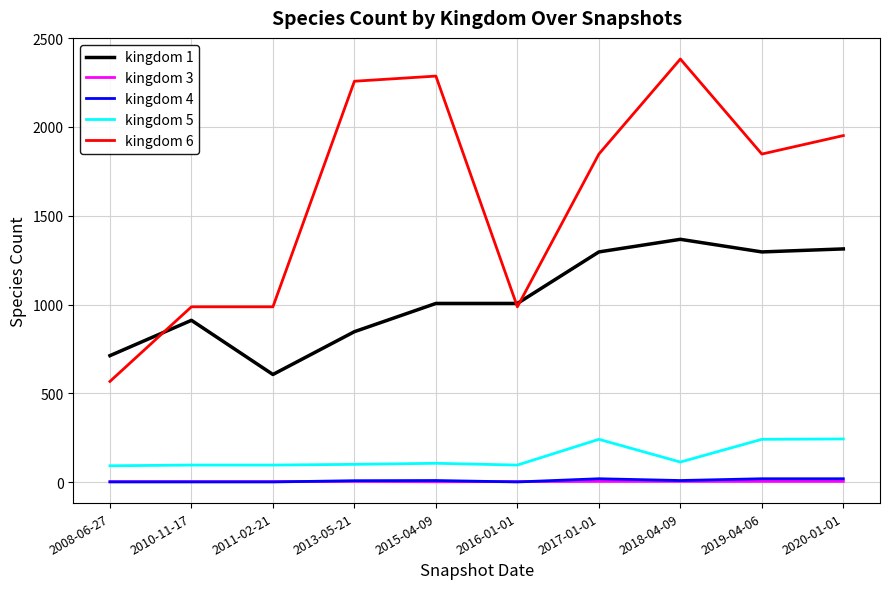

Which series has the largest total across all categories?

kingdom 6